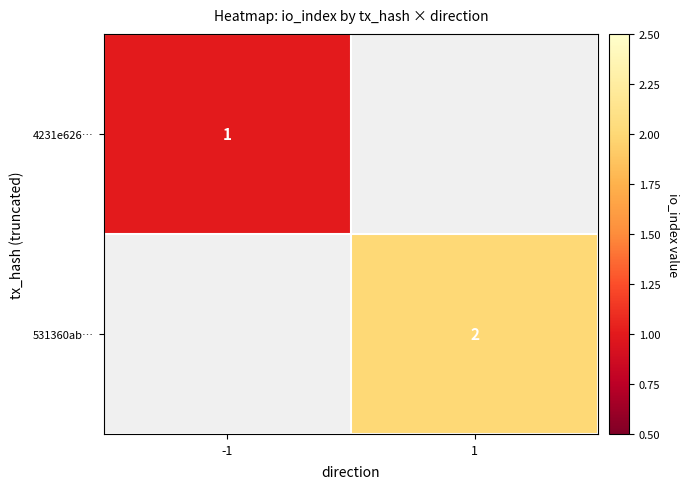

Is it true that 531360ab… equals 2 at 1?

True